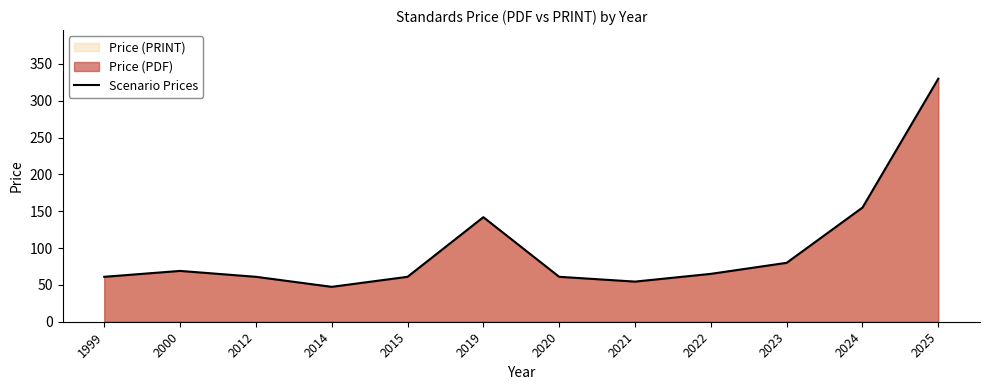

How many values are below 65?

6